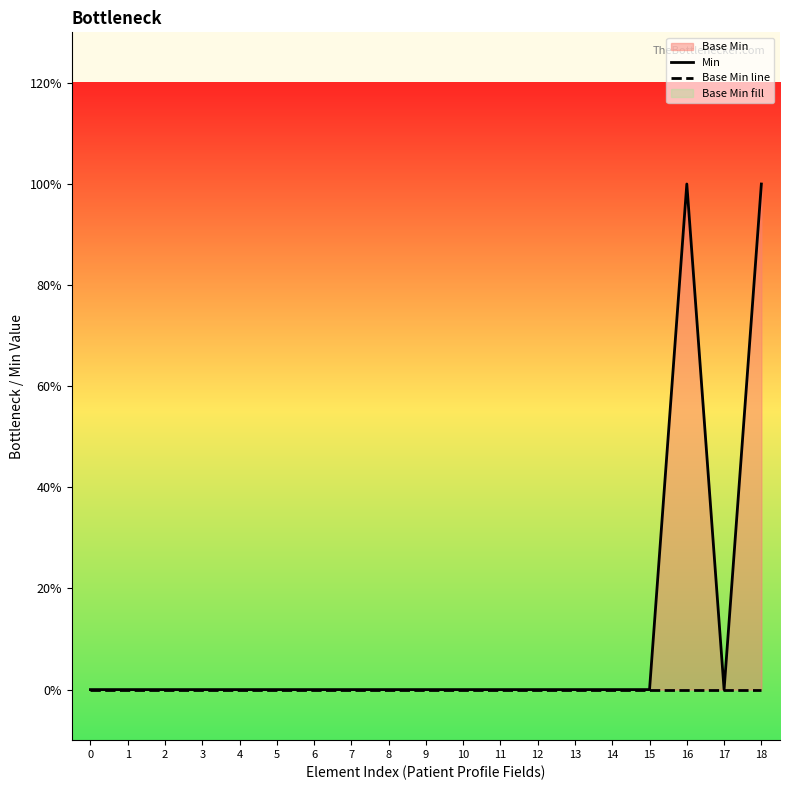

True or false: Min and Base Min line cross at least once.

False